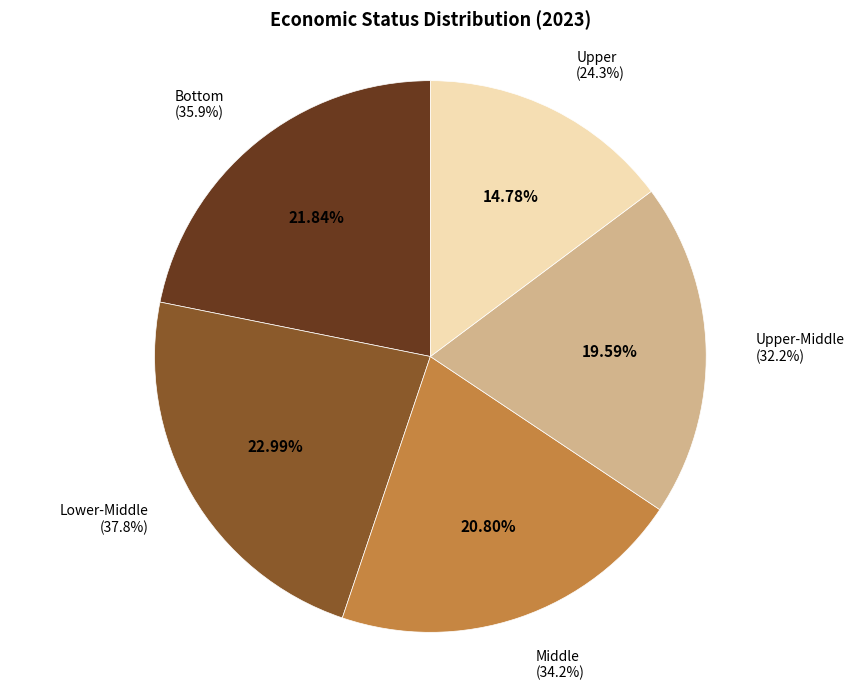

Approximately how many times larger is the value at Upper compared to Lower-Middle?

0.6